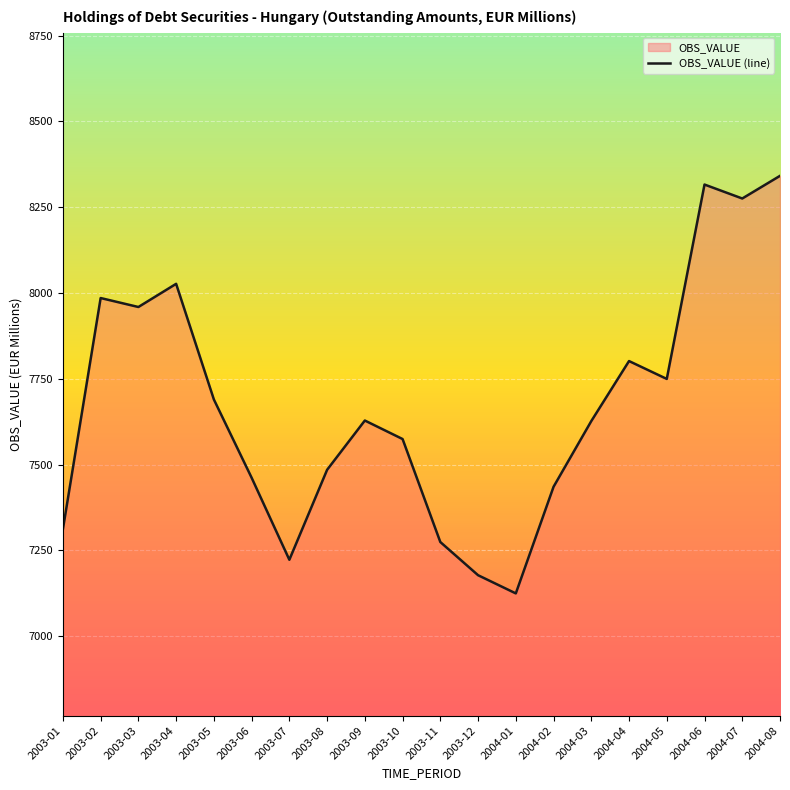

Reading left to right, extract all data points from this chart.

2003-01=7311.7	2003-02=7985.5	2003-03=7959.3	2003-04=8026.8	2003-05=7689.9	2003-06=7461.9	2003-07=7222.8	2003-08=7484.9	2003-09=7628.5	2003-10=7574.6	2003-11=7274.5	2003-12=7177.8	2004-01=7124.8	2004-02=7435.5	2004-03=7626.9	2004-04=7801.8	2004-05=7749.7	2004-06=8316.2	2004-07=8275.5	2004-08=8341.5